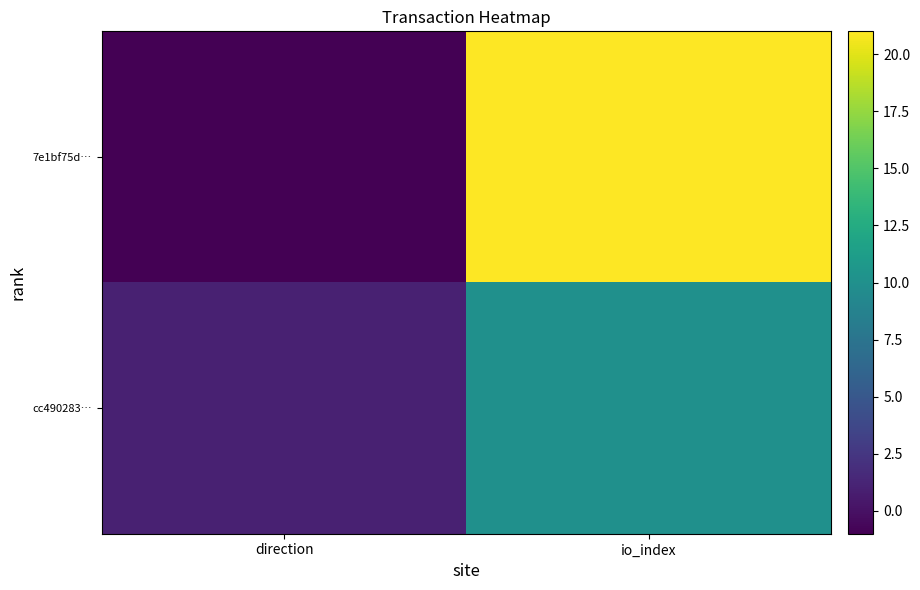

Reading left to right, list all the values displayed in this chart.

7e1bf75d…: direction=-1	io_index=21
cc490283…: direction=1	io_index=10